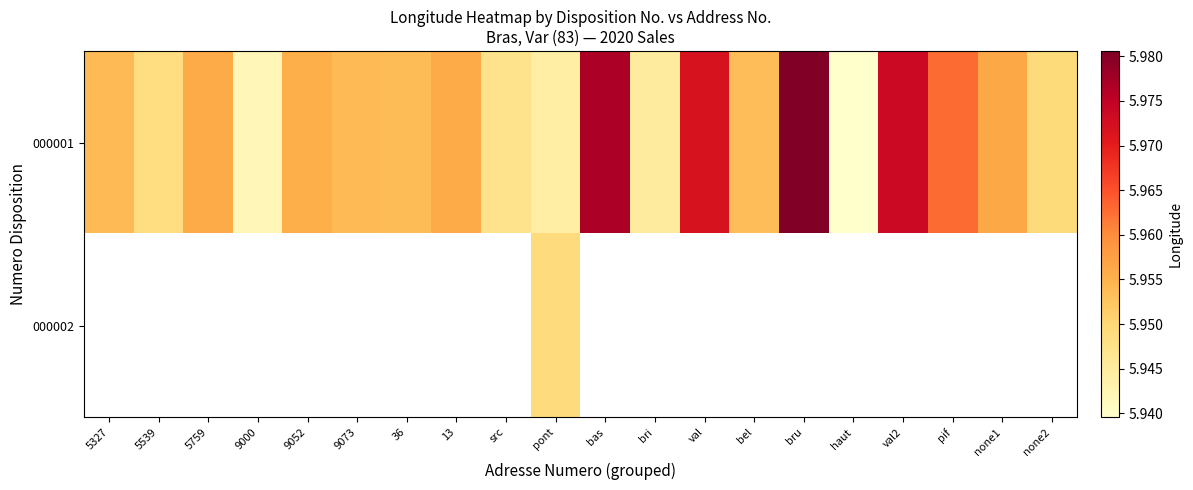

The value of 000001 at 36 is 3.4. True or false?

False